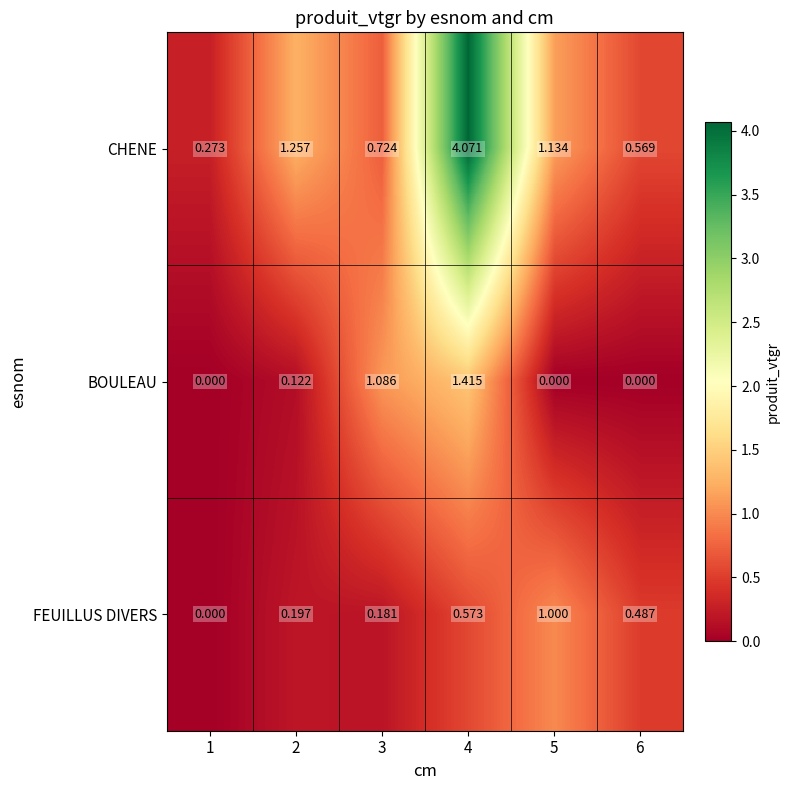

Which series changed the most between 2 and 5?

FEUILLUS DIVERS